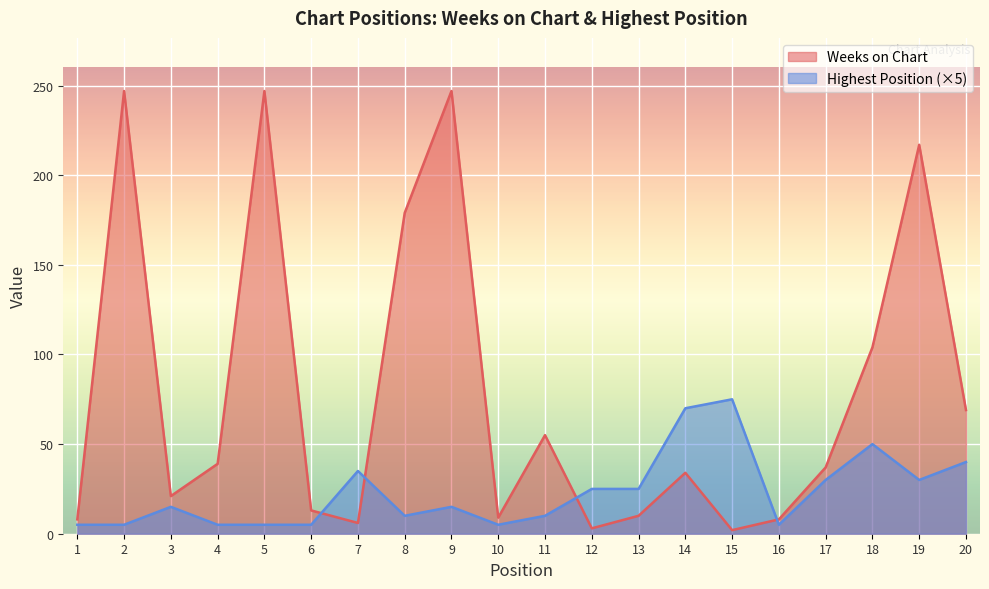

At which label does Highest Position first exceed 15?

7